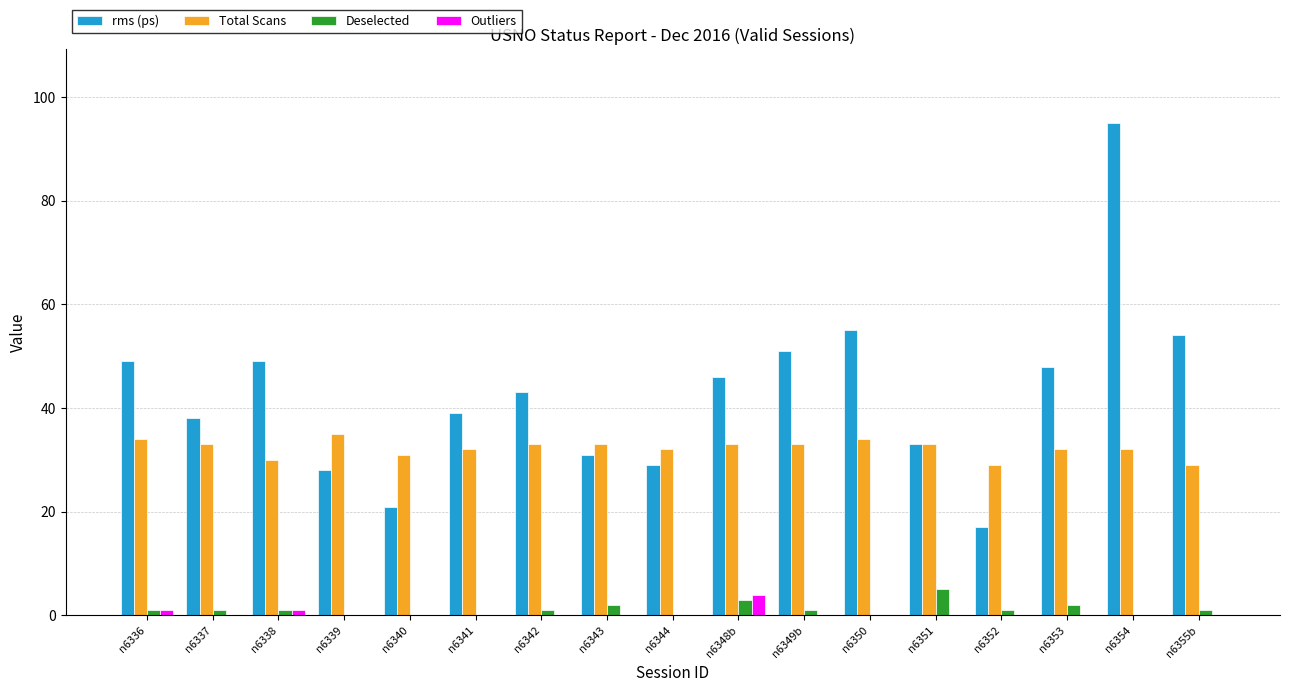

Does the chart contain stacked bars?

No